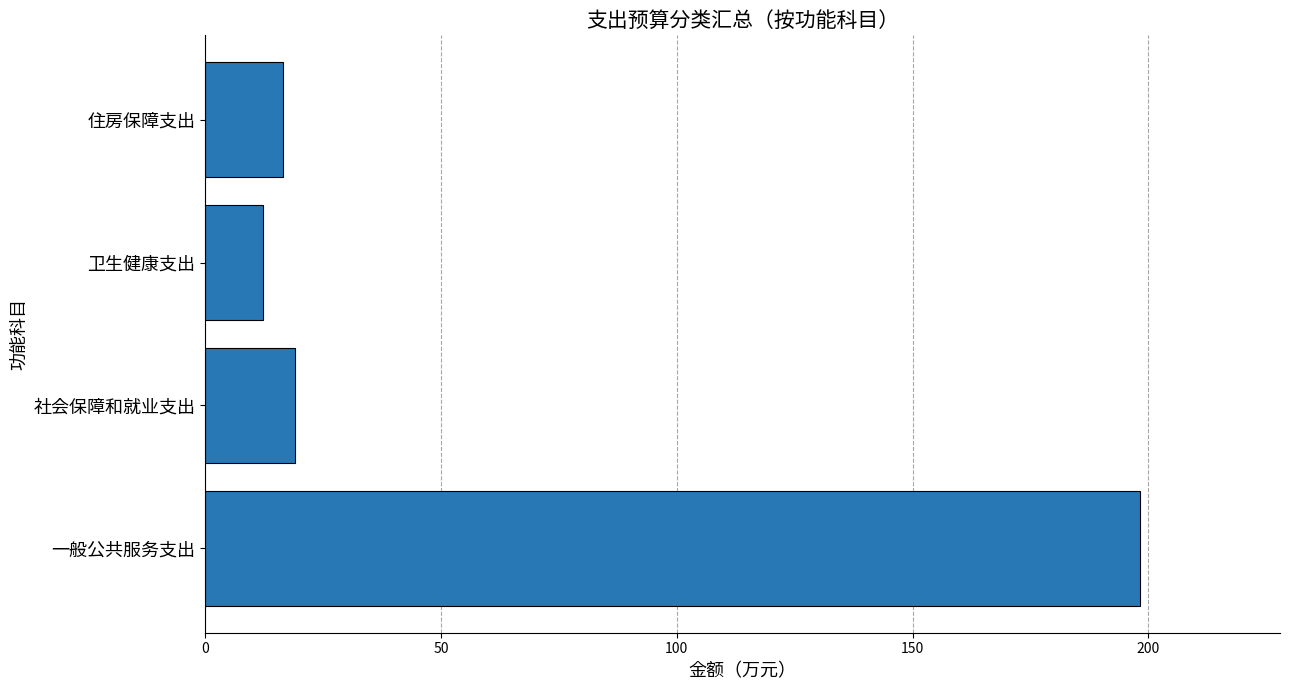

Which category has the highest value across all series?

一般公共服务支出